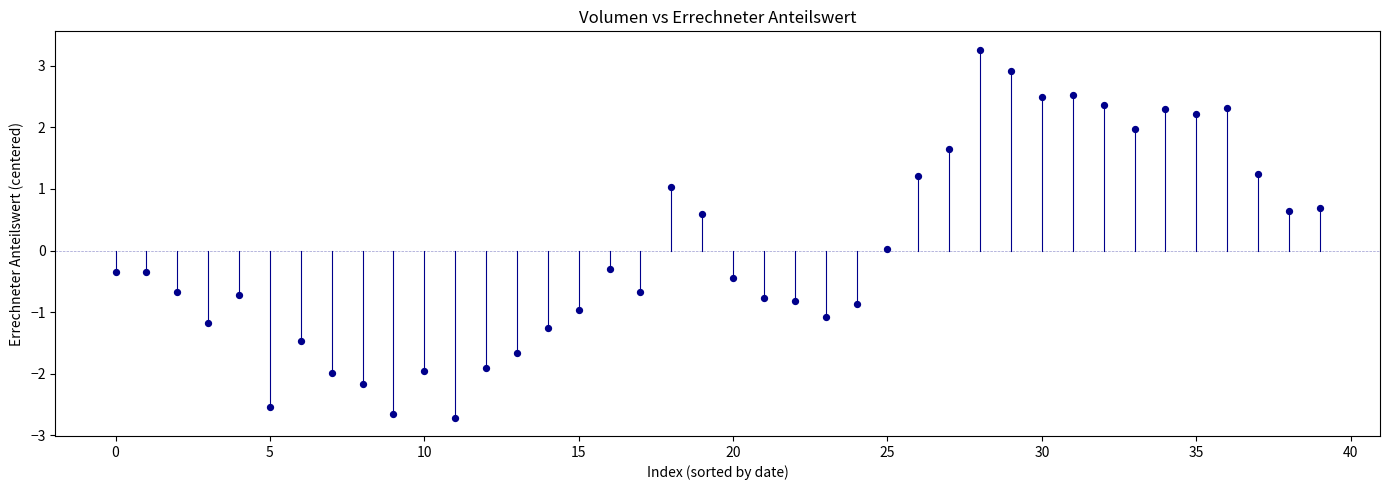

What is the range of Y values (max minus min)?

6.0